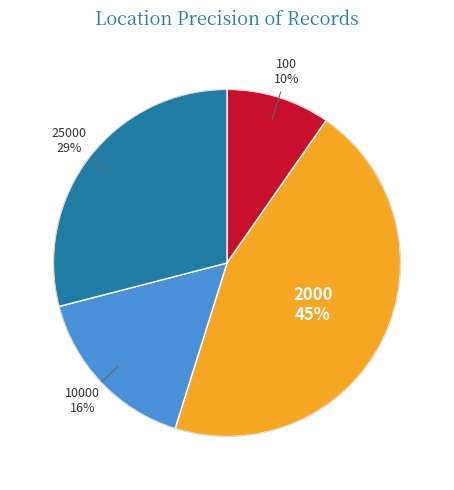

How many segments does this pie chart have?

4